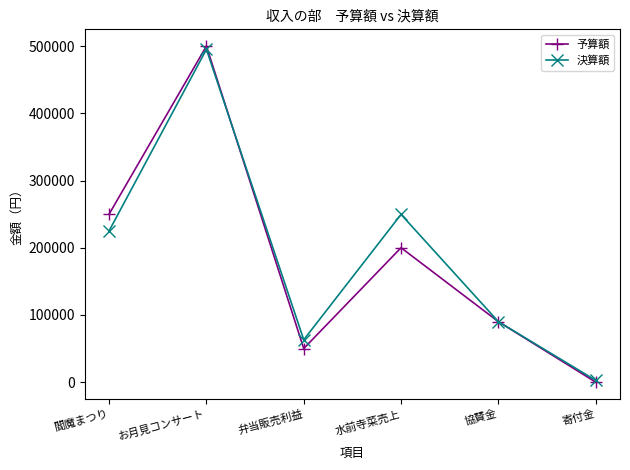

What is the difference between the maximum and minimum values in the 予算額 series?

500000